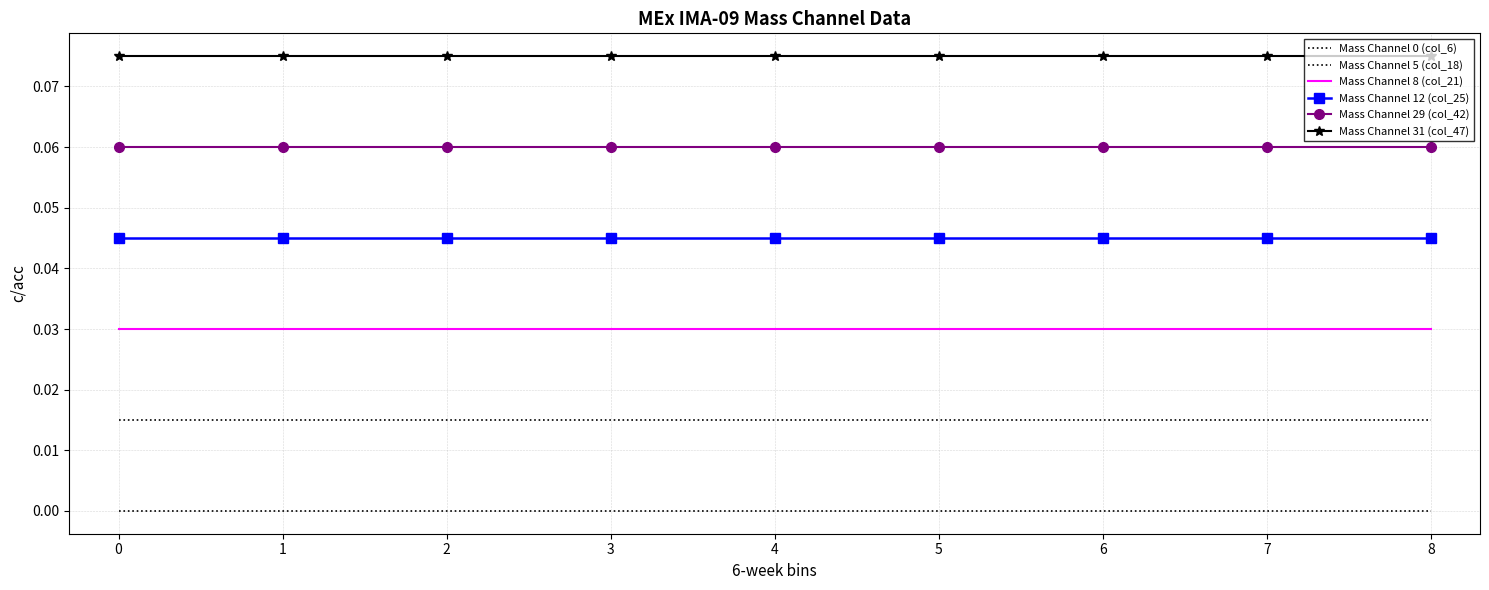

What is the total value across all series at 1?

0.2